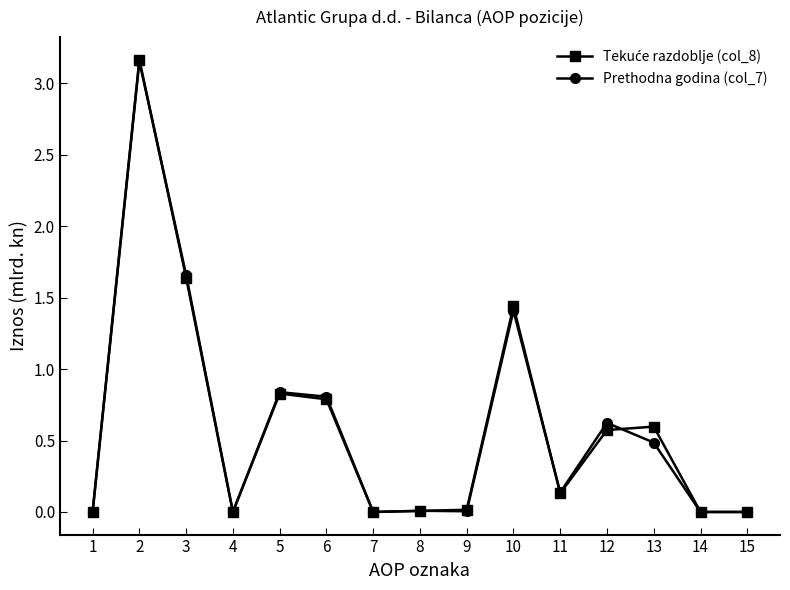

True or false: Prethodna godina (col_7) has more than 0 interior local peaks.

True